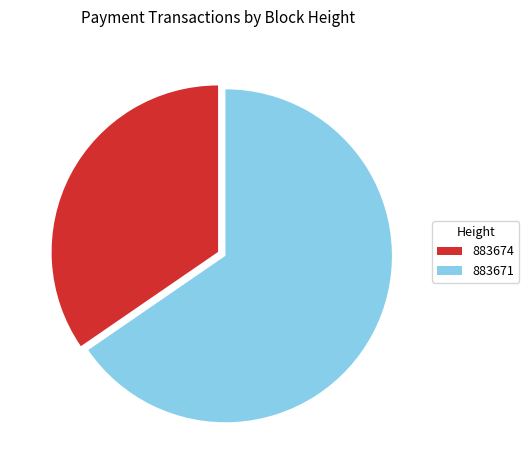

What is the largest slice in the pie chart?

883671